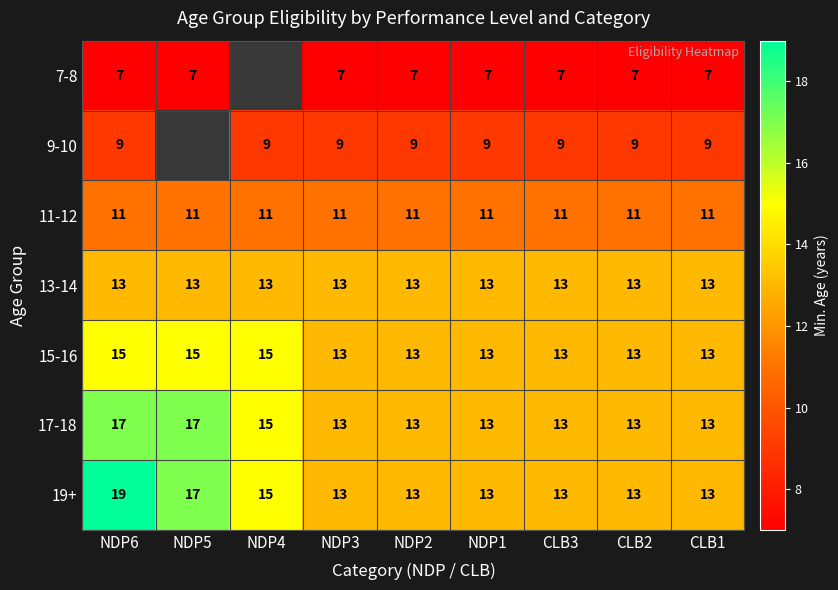

What is the minimum value for 15-16?

13